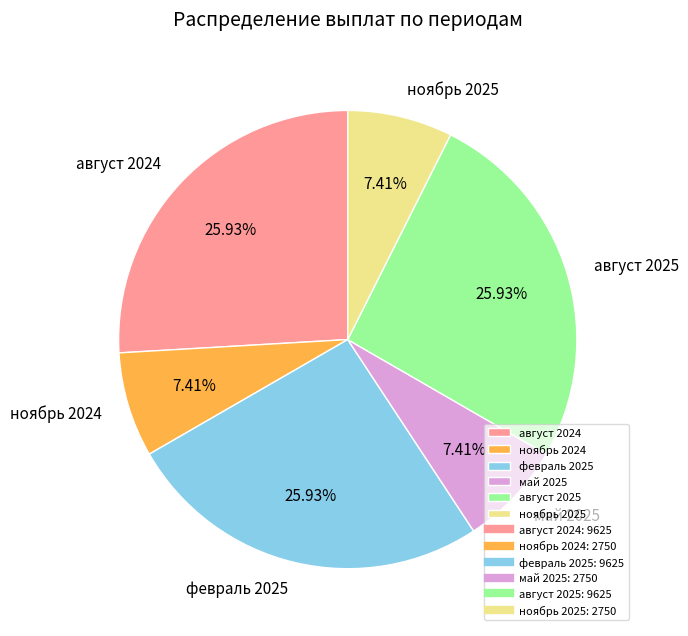

Between август 2025 and ноябрь 2024, which is larger?

август 2025